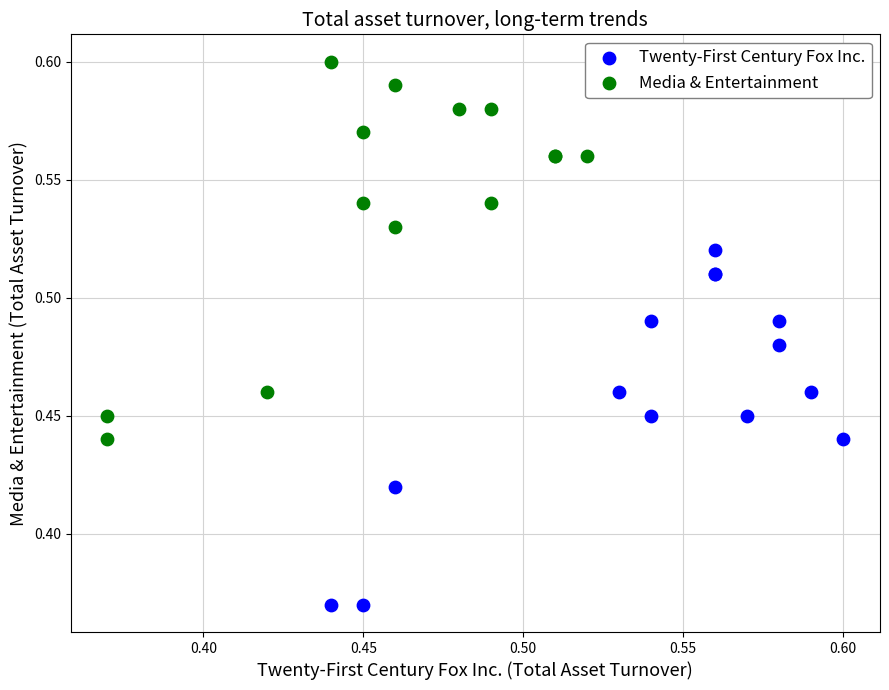

Which series contains the highest Y value?

Media & Entertainment